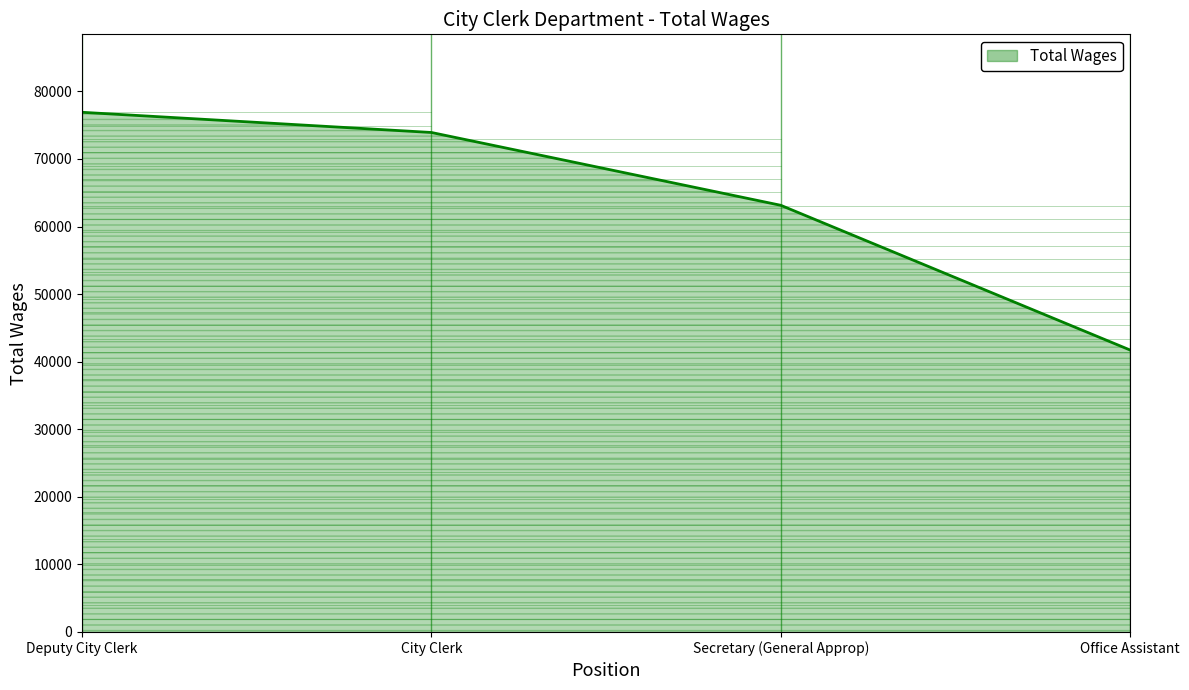

What is the greatest value displayed?

76910